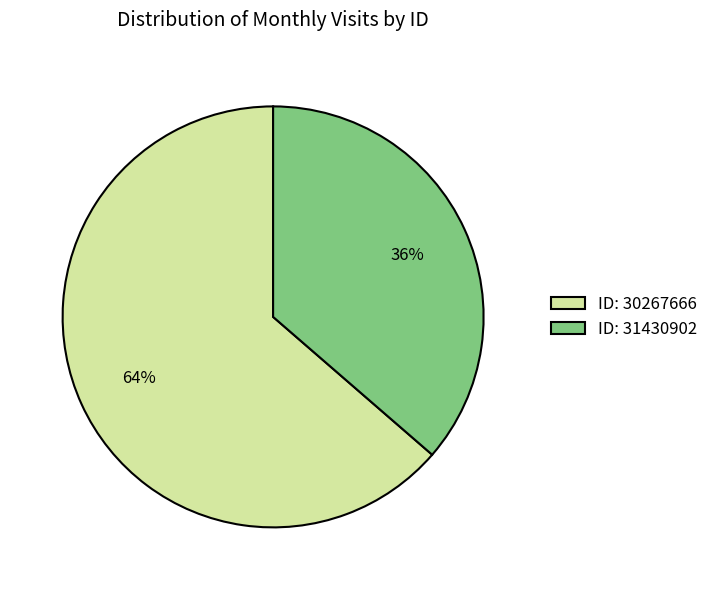

Which has a higher value, ID: 31430902 or ID: 30267666?

ID: 30267666